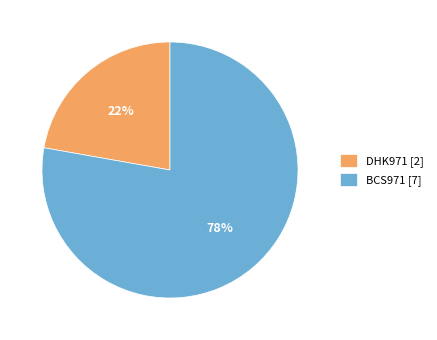

True or false: BCS971 accounts for 78% of the total.

True